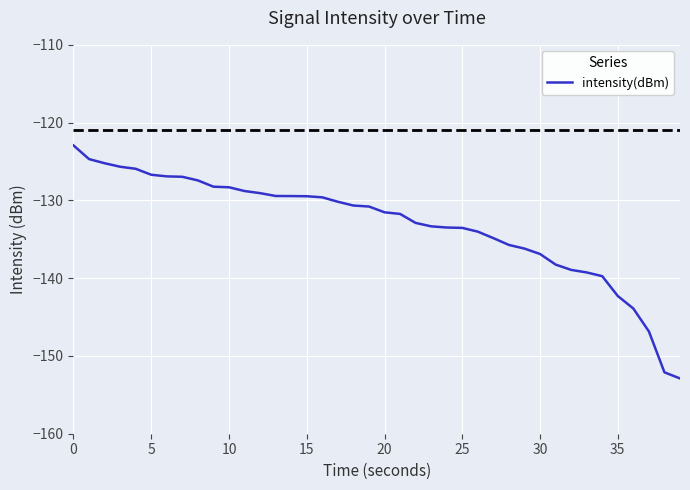

What is the difference between the maximum and minimum values?

30.0